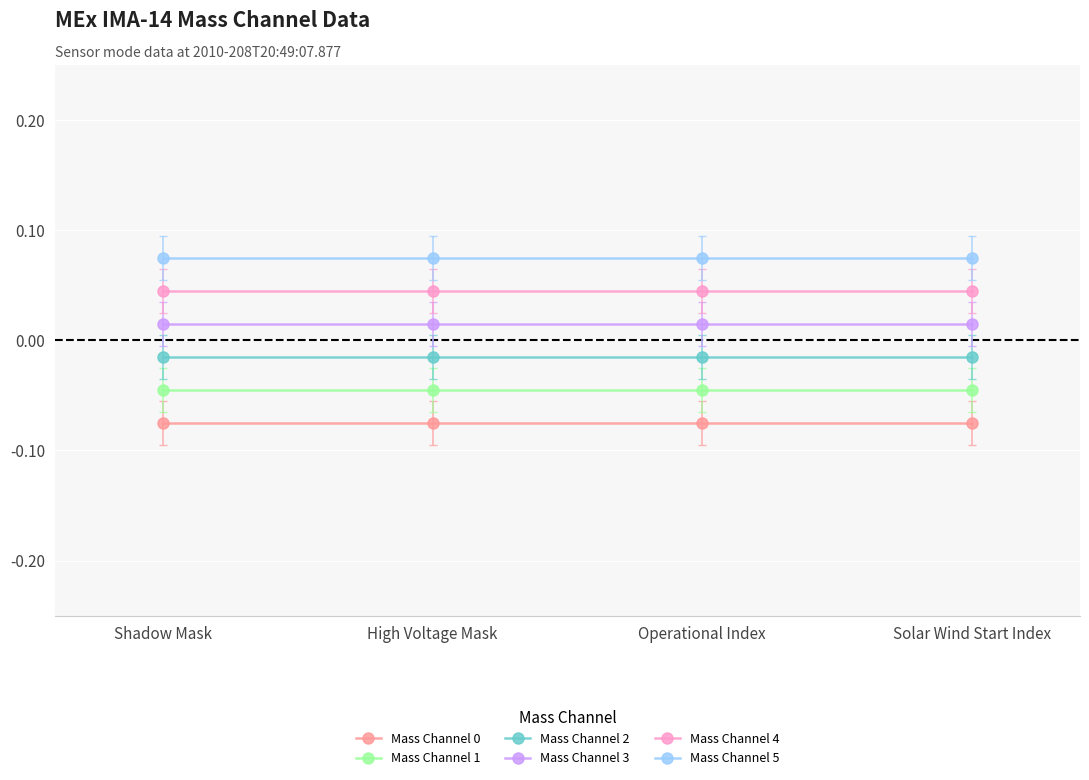

List the labels in order of Mass Channel 0 value, largest first.

Shadow Mask, High Voltage Mask, Operational Index, Solar Wind Start Index